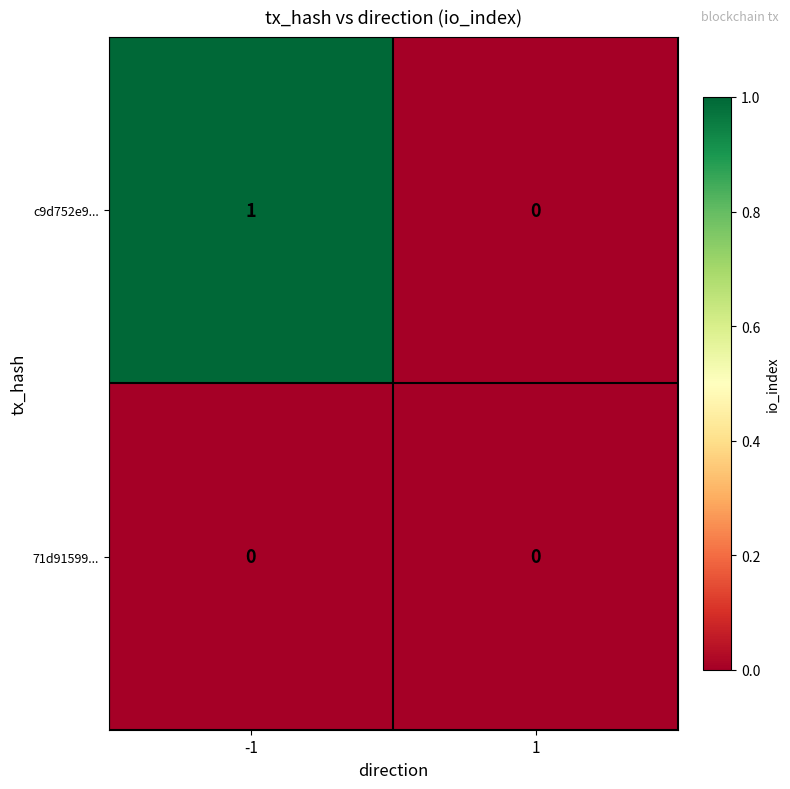

How many series are shown in this chart?

2